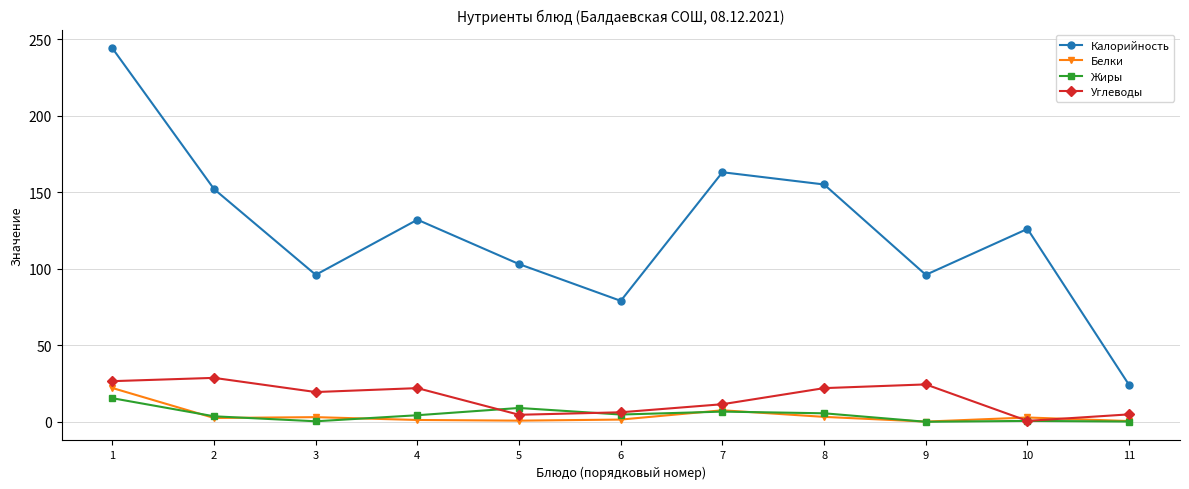

Which series changed the most between 5 and 11?

Калорийность